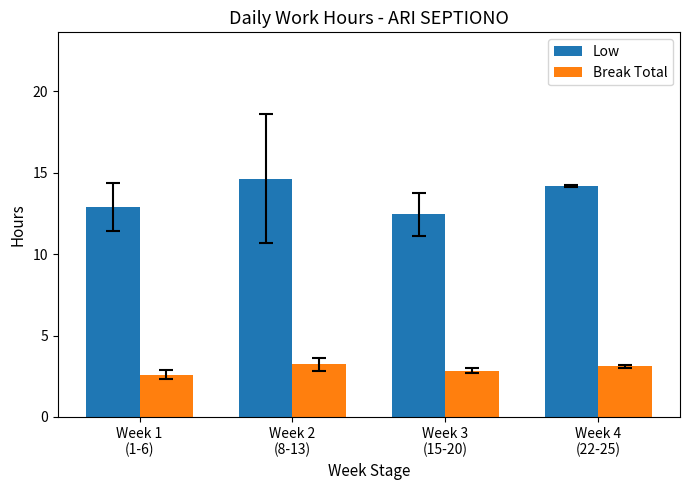

What is the difference between the maximum and second lowest values in the Break Total series?

0.4